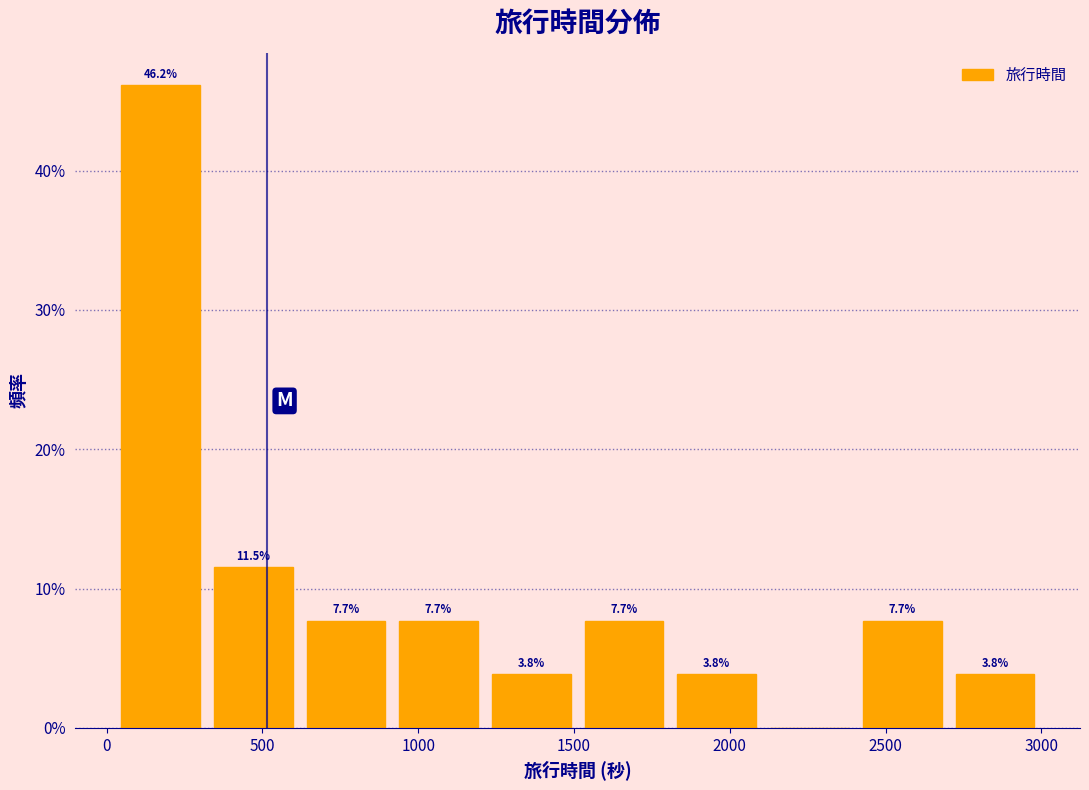

Which range on the x-axis has the tallest bar?

0 to 300